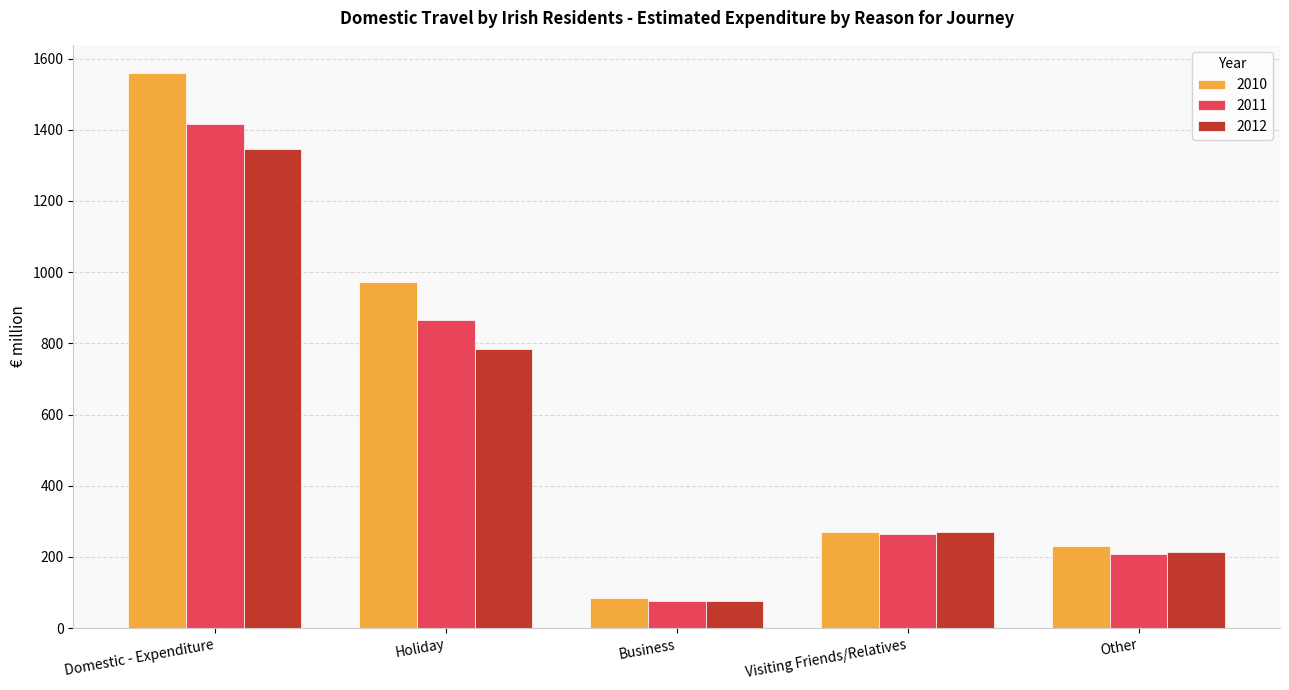

How many data points in 2010 are above 270?

3